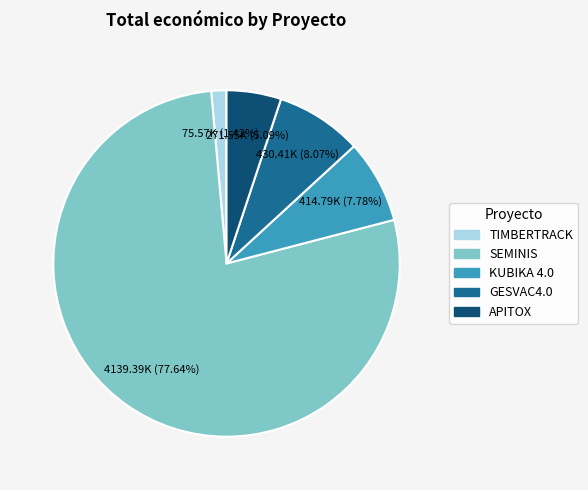

Which has a higher value, GESVAC4.0 or SEMINIS?

SEMINIS